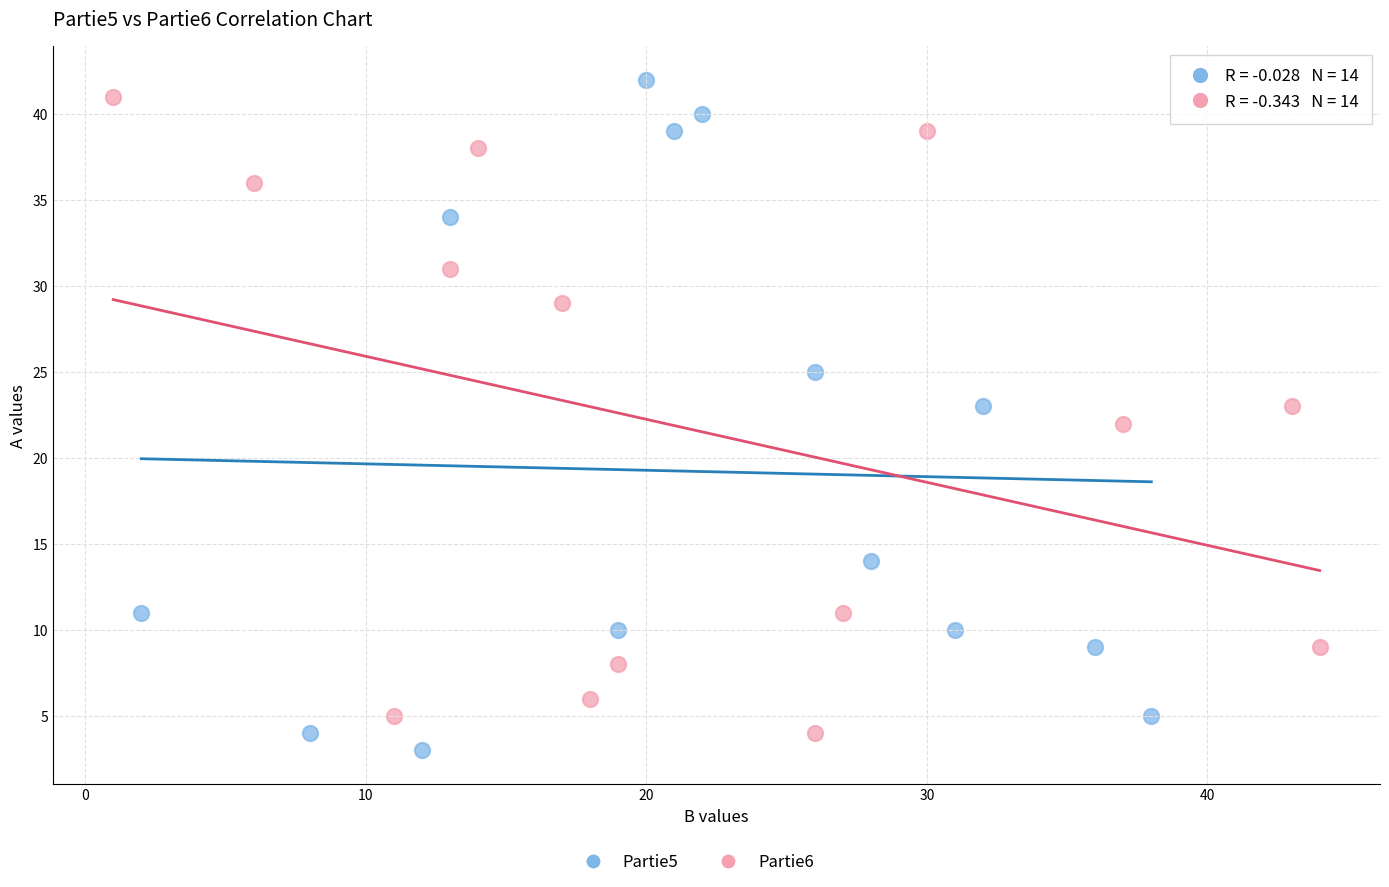

Which series has the largest Y range (max minus min)?

Partie5